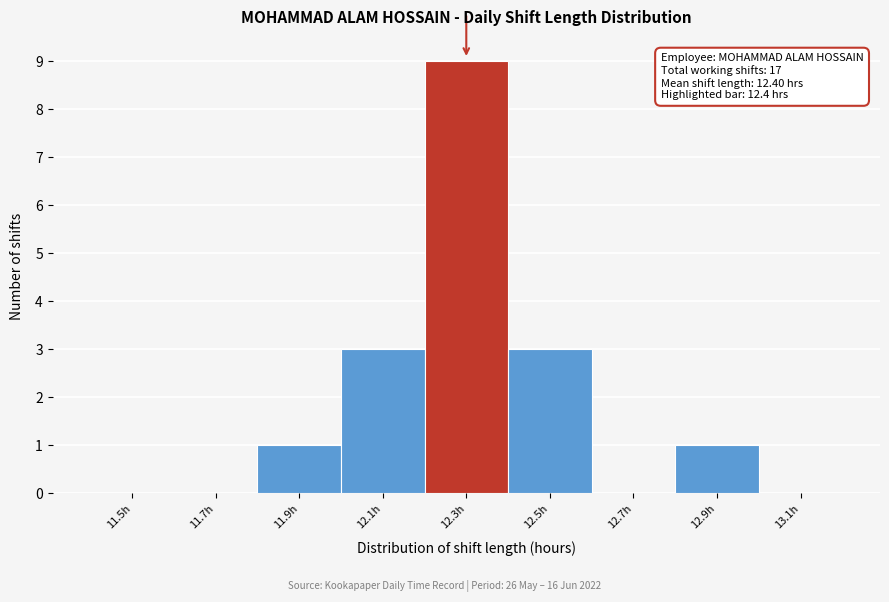

Reading left to right, extract all data points from this chart.

11.5h=0	11.7h=0	11.9h=1	12.1h=3	12.3h=9	12.5h=3	12.7h=0	12.9h=1	13.1h=0